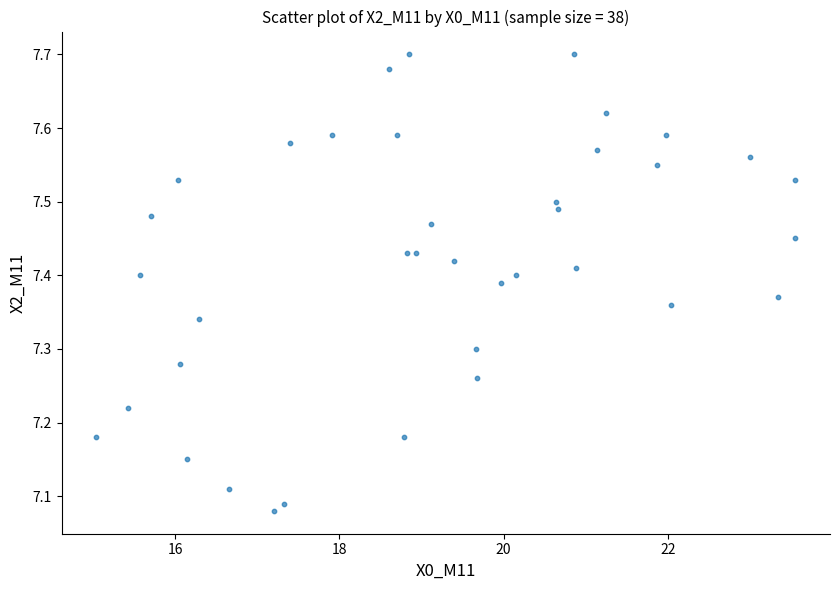

What is the range of Y values (max minus min)?

0.6